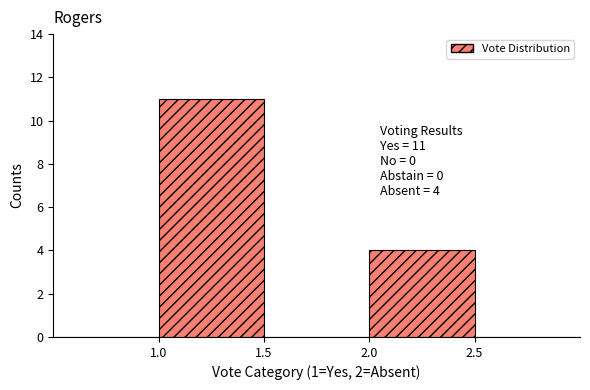

Which range on the x-axis has the tallest bar?

1.0 to 1.5